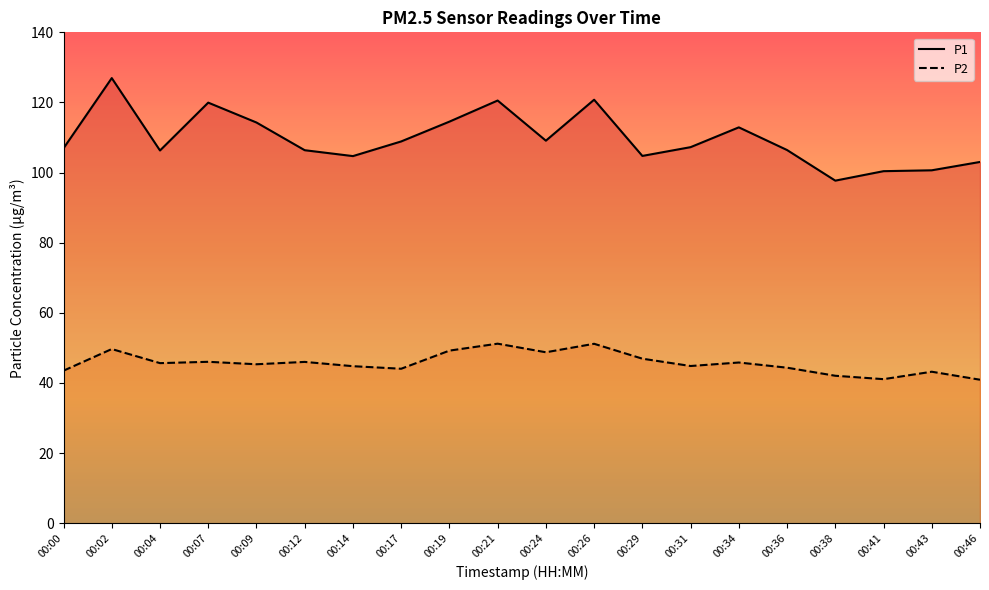

Is it true that P1 equals 148.7 at 00:36?

False